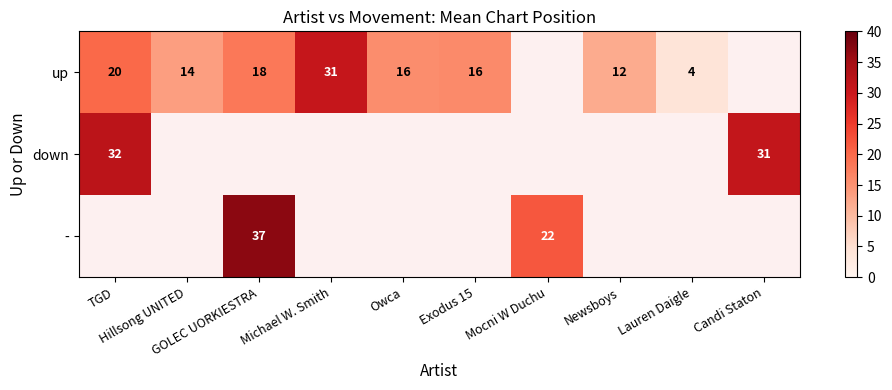

Which series changed the most between Hillsong UNITED and Exodus 15?

up